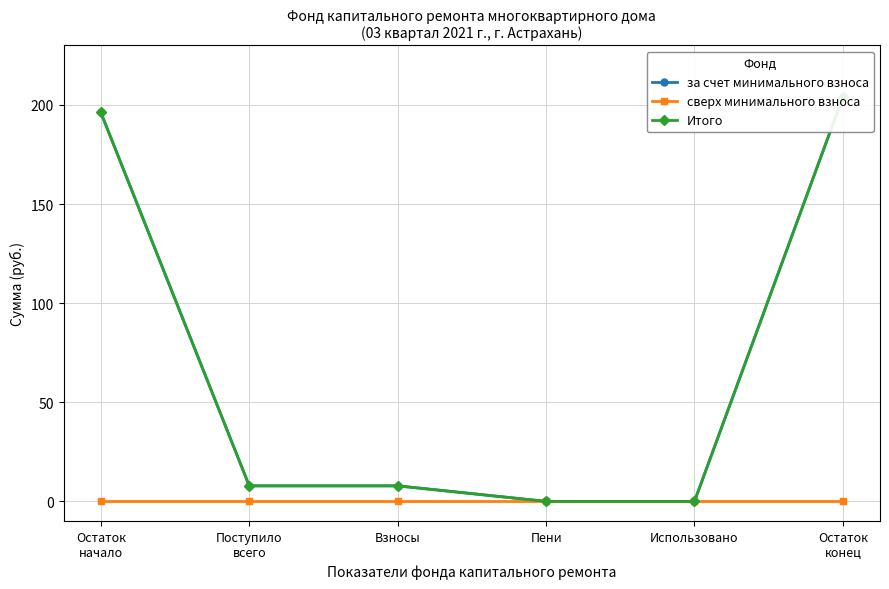

At how many categories does at least one series exceed 85?

2